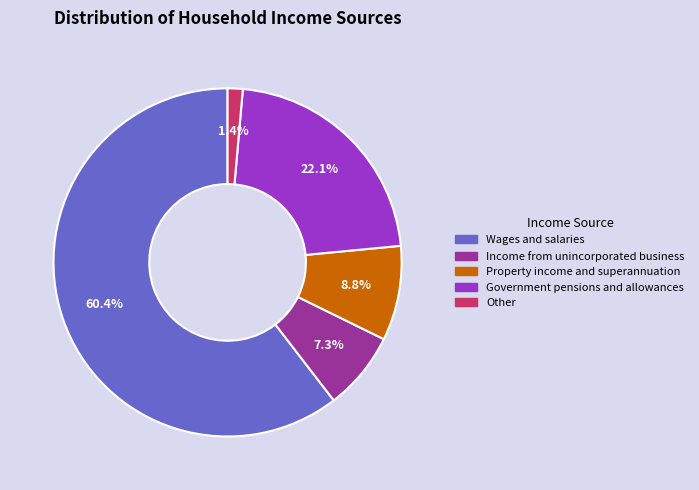

Which has a higher value, Income from unincorporated business or Property income and superannuation?

Property income and superannuation